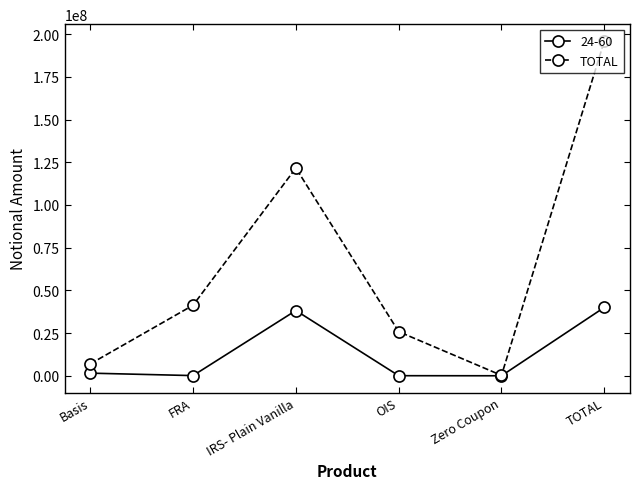

The TOTAL series shows 195999876 at TOTAL. True or false?

True